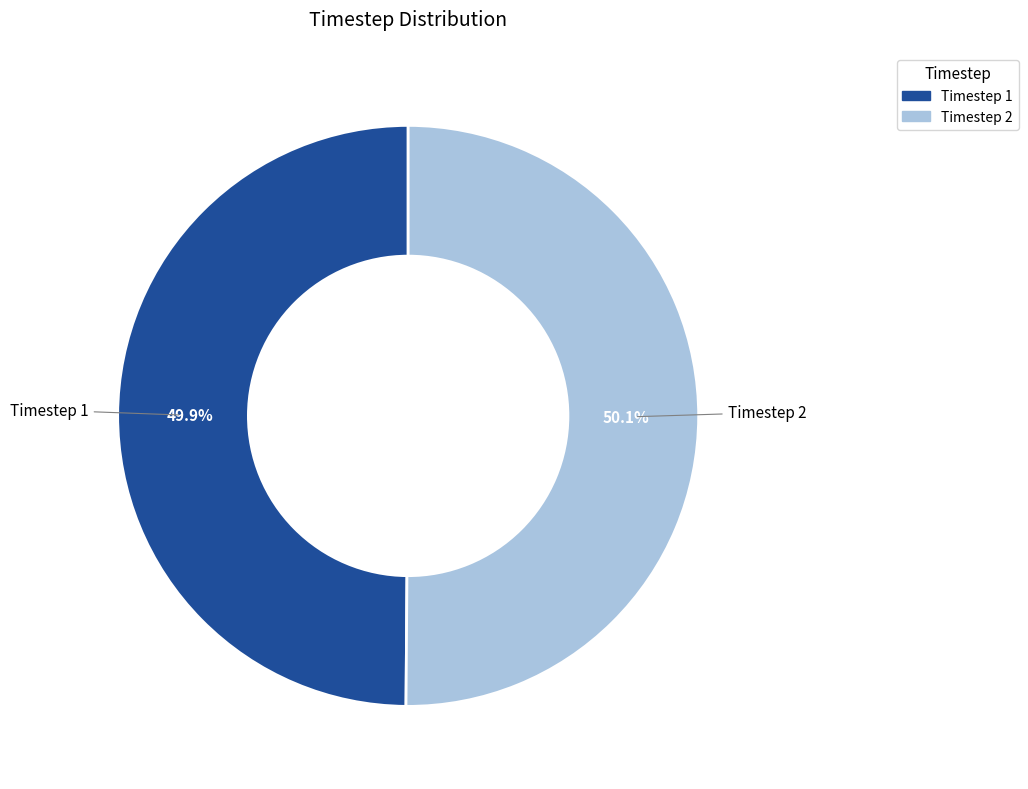

Does any single category account for the majority?

Yes